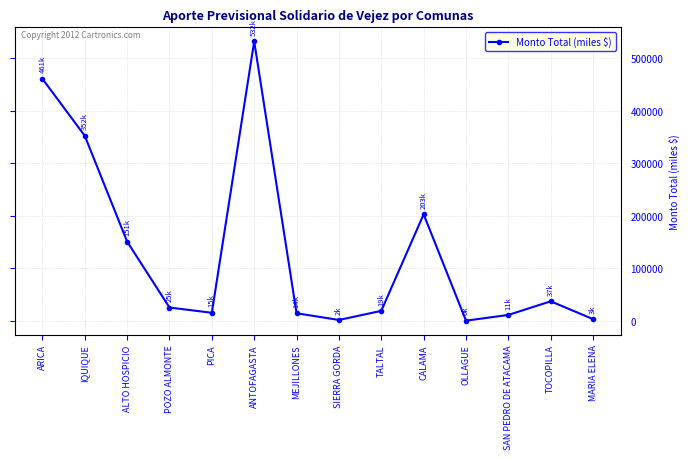

At which label is the value closest to 266260?

CALAMA